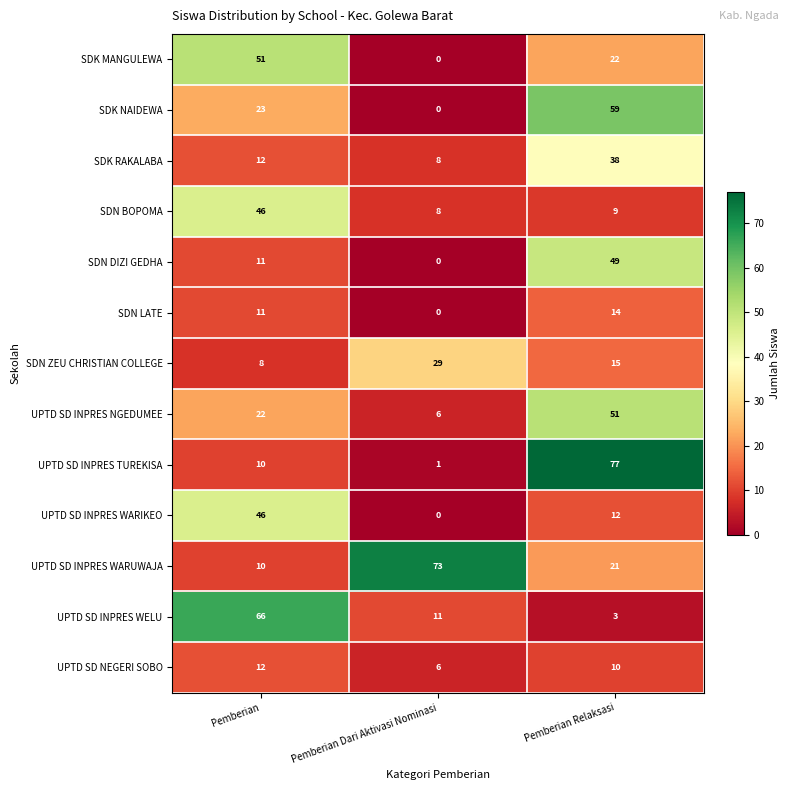

How many data points does each series have?

3